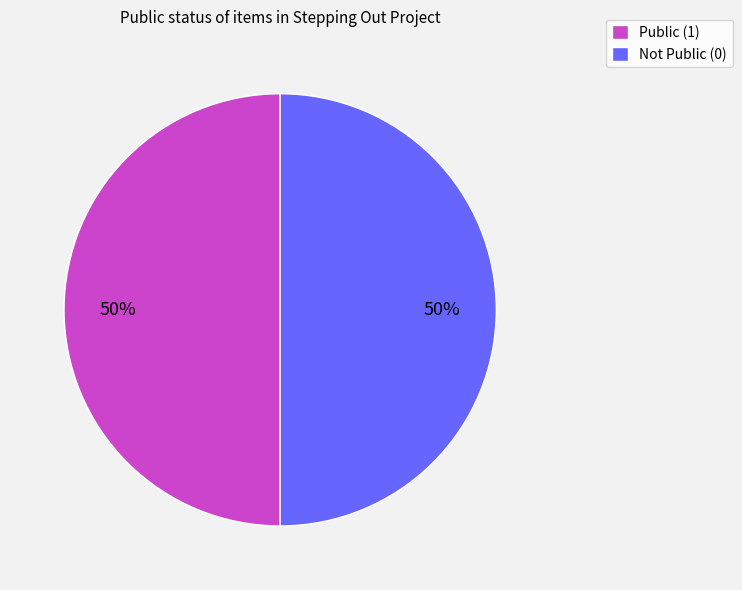

Combined, do Public (1) and Not Public (0) account for over 50%?

Yes